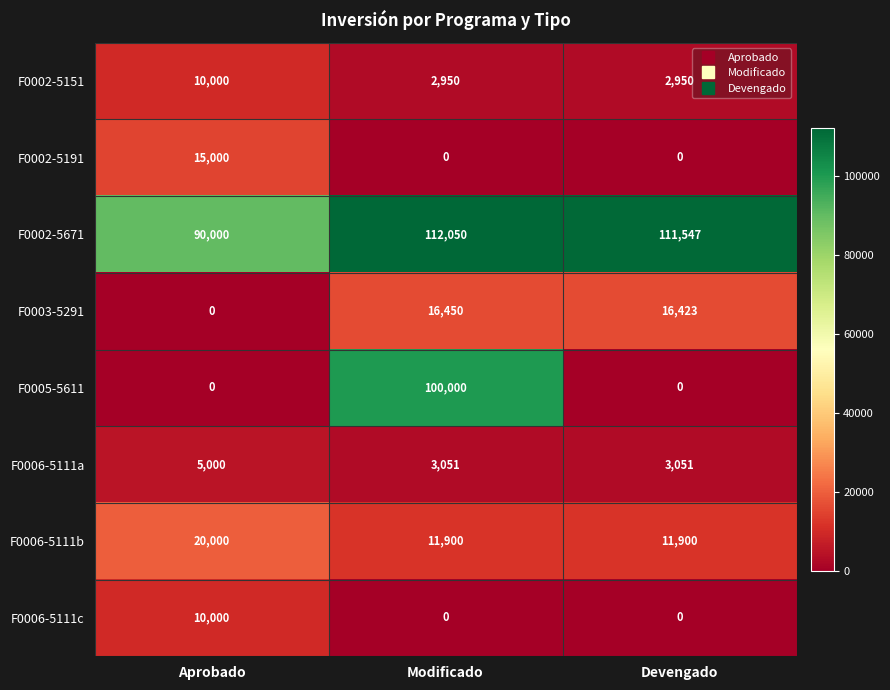

Count the F0006-5111c values in the range 0 to 10000.

3